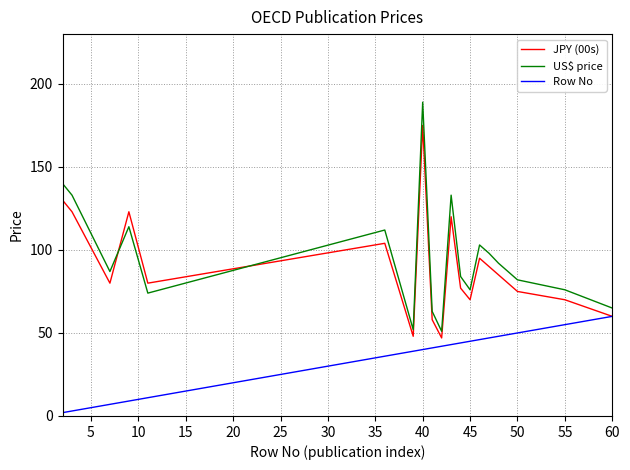

True or false: US$ price and Row No intersect in this chart.

False